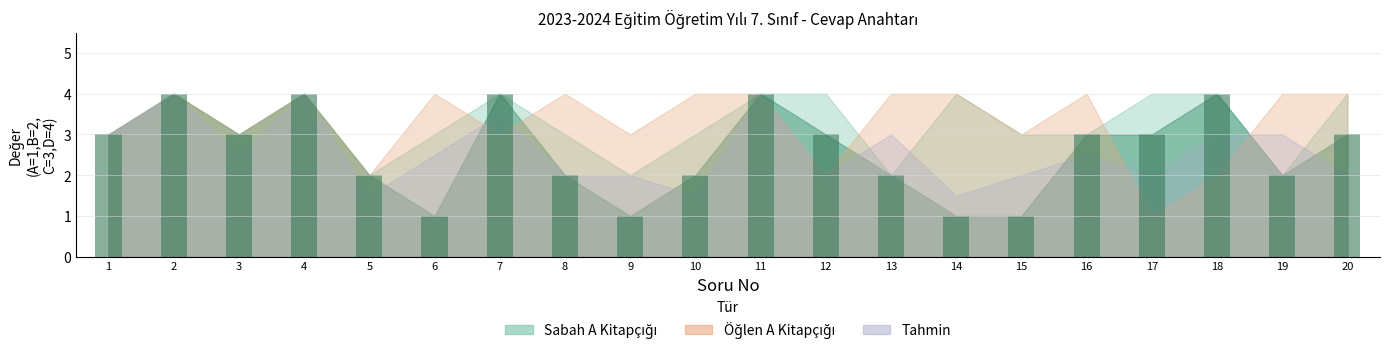

Reading left to right, transcribe all the data shown in this chart.

1=3	2=4	3=3	4=4	5=2	6=1	7=4	8=2	9=1	10=2	11=4	12=3	13=2	14=1	15=1	16=3	17=3	18=4	19=2	20=3